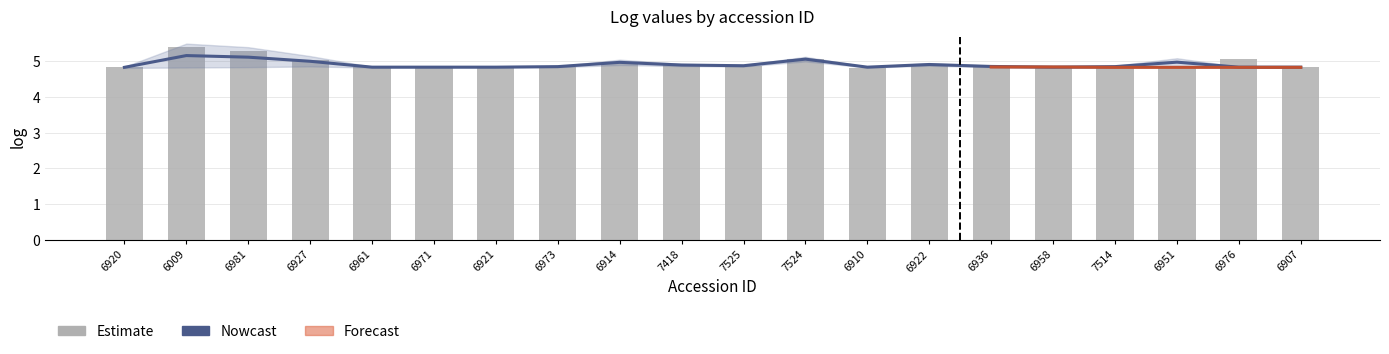

What is the value of the 19th bar from the left?

5.1